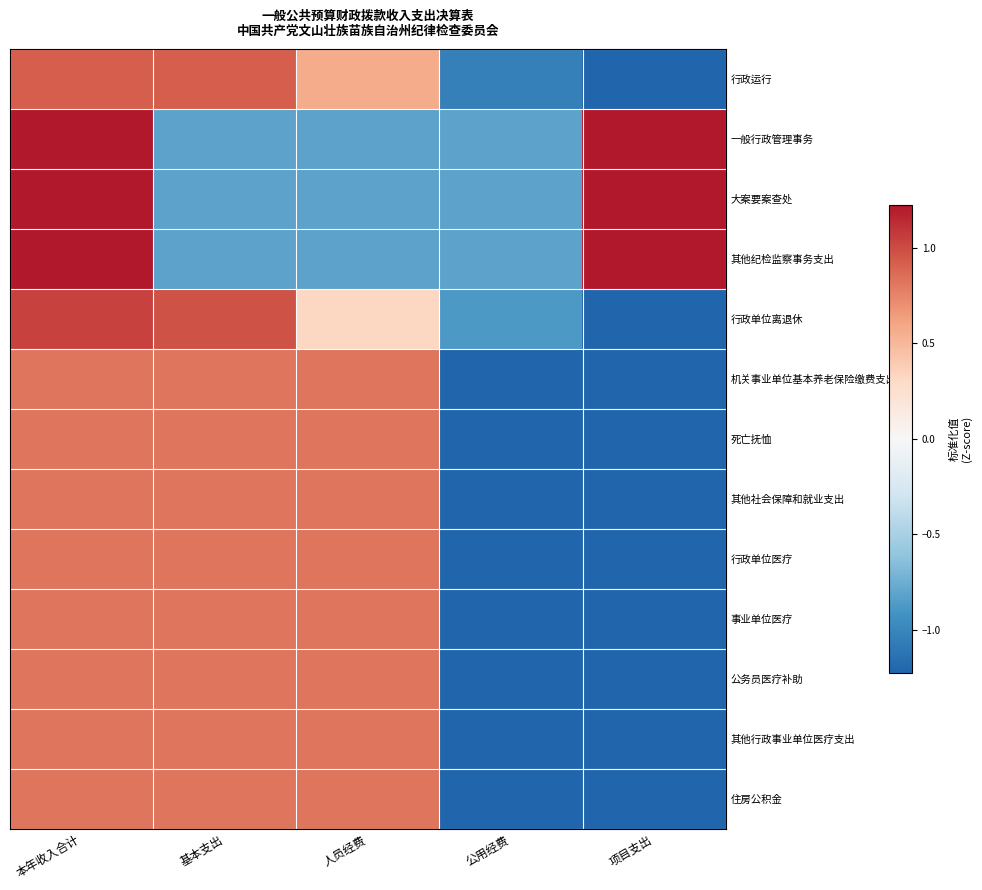

Reading right to left, extract all data points from this chart.

行政运行: 项目支出=-1.4	公用经费=-1.0	人员经费=0.6	基本支出=0.9	本年收入合计=0.9
一般行政管理事务: 项目支出=1.2	公用经费=-0.8	人员经费=-0.8	基本支出=-0.8	本年收入合计=1.2
大案要案查处: 项目支出=1.2	公用经费=-0.8	人员经费=-0.8	基本支出=-0.8	本年收入合计=1.2
其他纪检监察事务支出: 项目支出=1.2	公用经费=-0.8	人员经费=-0.8	基本支出=-0.8	本年收入合计=1.2
行政单位离退休: 项目支出=-1.5	公用经费=-0.9	人员经费=0.3	基本支出=1.0	本年收入合计=1.0
机关事业单位基本养老保险缴费支出: 项目支出=-1.2	公用经费=-1.2	人员经费=0.8	基本支出=0.8	本年收入合计=0.8
死亡抚恤: 项目支出=-1.2	公用经费=-1.2	人员经费=0.8	基本支出=0.8	本年收入合计=0.8
其他社会保障和就业支出: 项目支出=-1.2	公用经费=-1.2	人员经费=0.8	基本支出=0.8	本年收入合计=0.8
行政单位医疗: 项目支出=-1.2	公用经费=-1.2	人员经费=0.8	基本支出=0.8	本年收入合计=0.8
事业单位医疗: 项目支出=-1.2	公用经费=-1.2	人员经费=0.8	基本支出=0.8	本年收入合计=0.8
公务员医疗补助: 项目支出=-1.2	公用经费=-1.2	人员经费=0.8	基本支出=0.8	本年收入合计=0.8
其他行政事业单位医疗支出: 项目支出=-1.2	公用经费=-1.2	人员经费=0.8	基本支出=0.8	本年收入合计=0.8
住房公积金: 项目支出=-1.2	公用经费=-1.2	人员经费=0.8	基本支出=0.8	本年收入合计=0.8